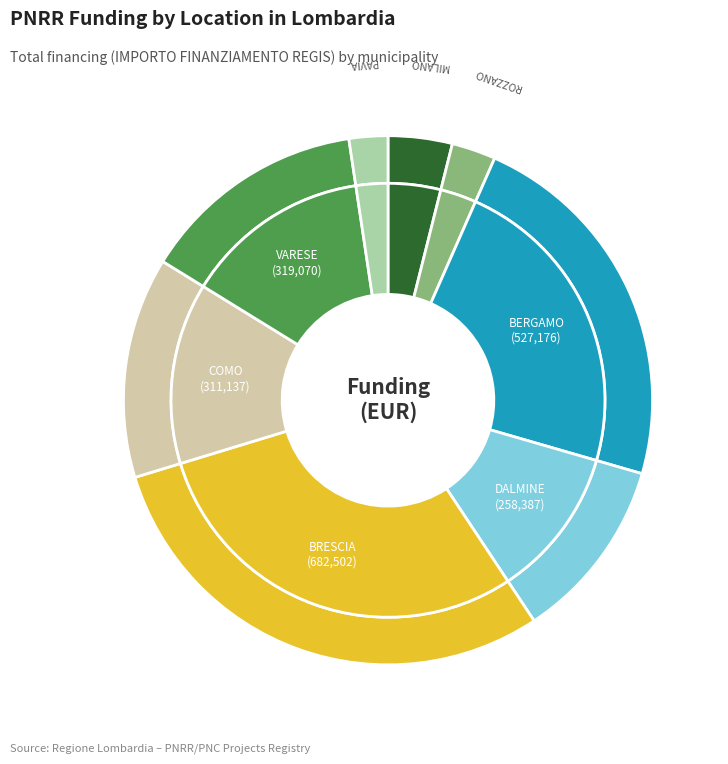

The 30 slice represents 2% of the pie. True or false?

True